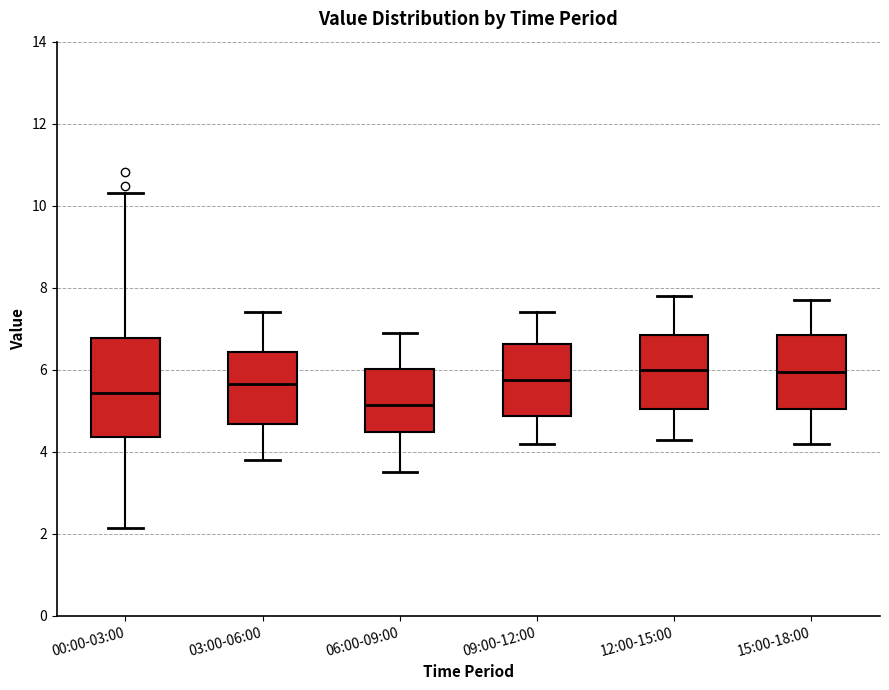

Which box is the tallest, from its lower edge to its upper edge?

00:00-03:00